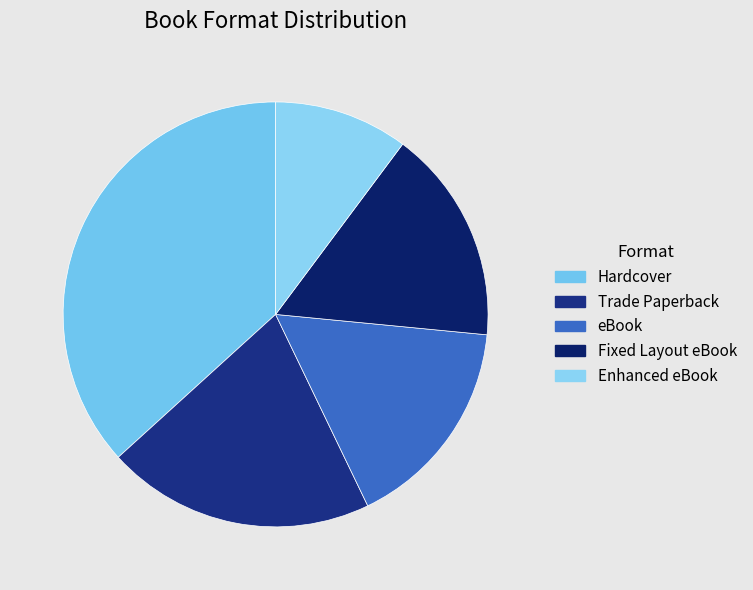

To the nearest percent, what percentage of the pie is Trade Paperback?

20%